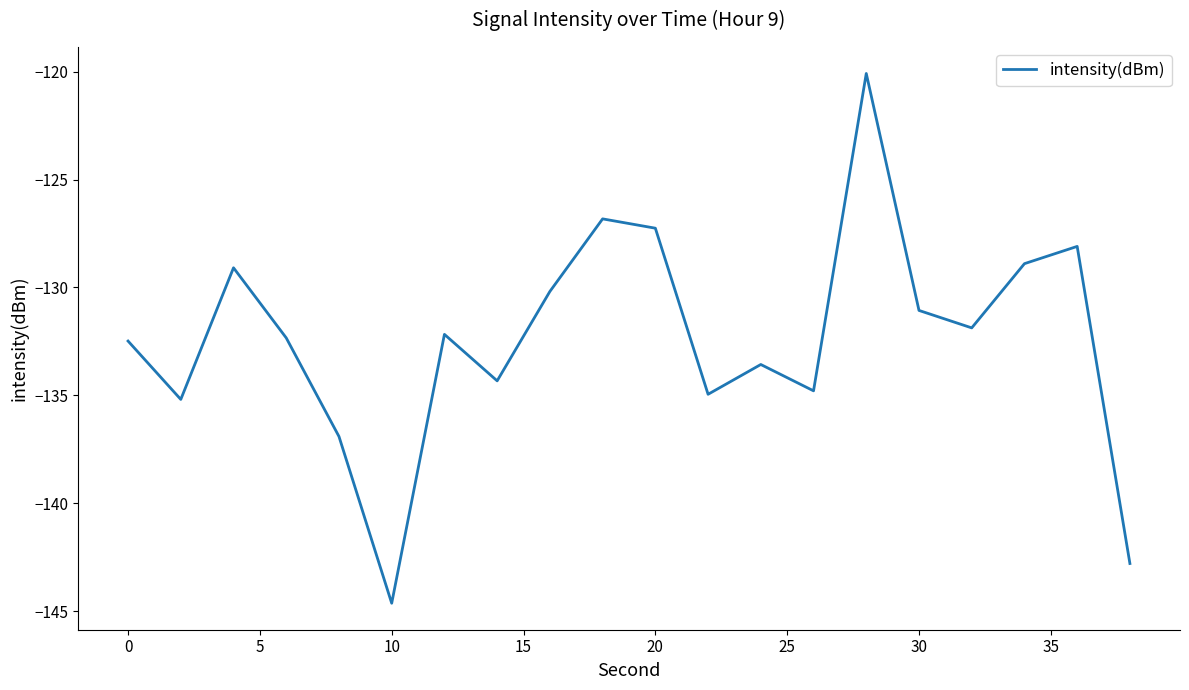

What is the difference between the maximum and minimum values?

24.5